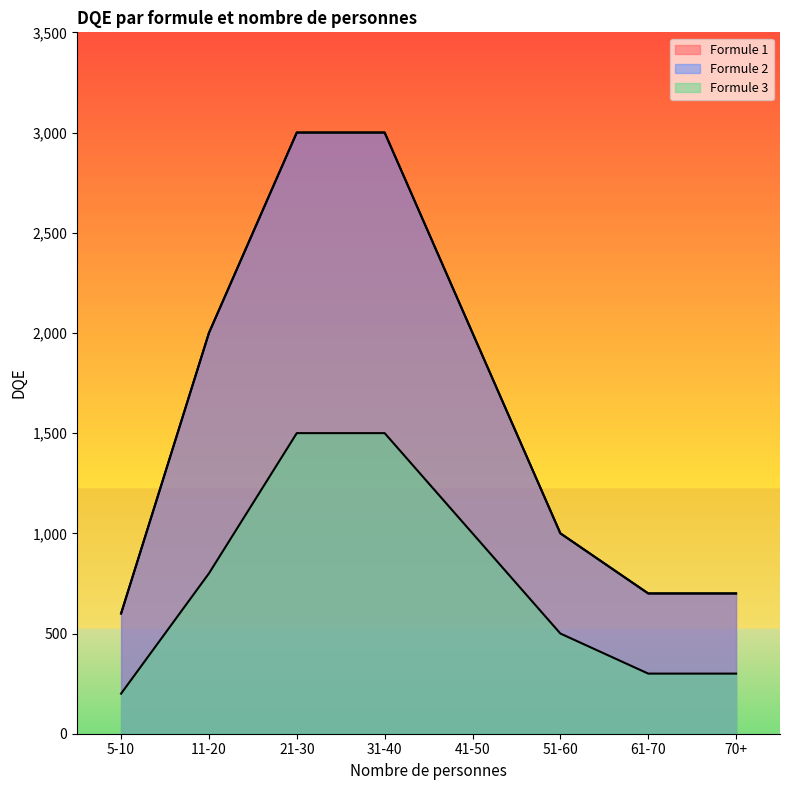

List the labels in order of Formule 2 value, smallest first.

5-10, 61-70, 70+, 51-60, 11-20, 41-50, 21-30, 31-40